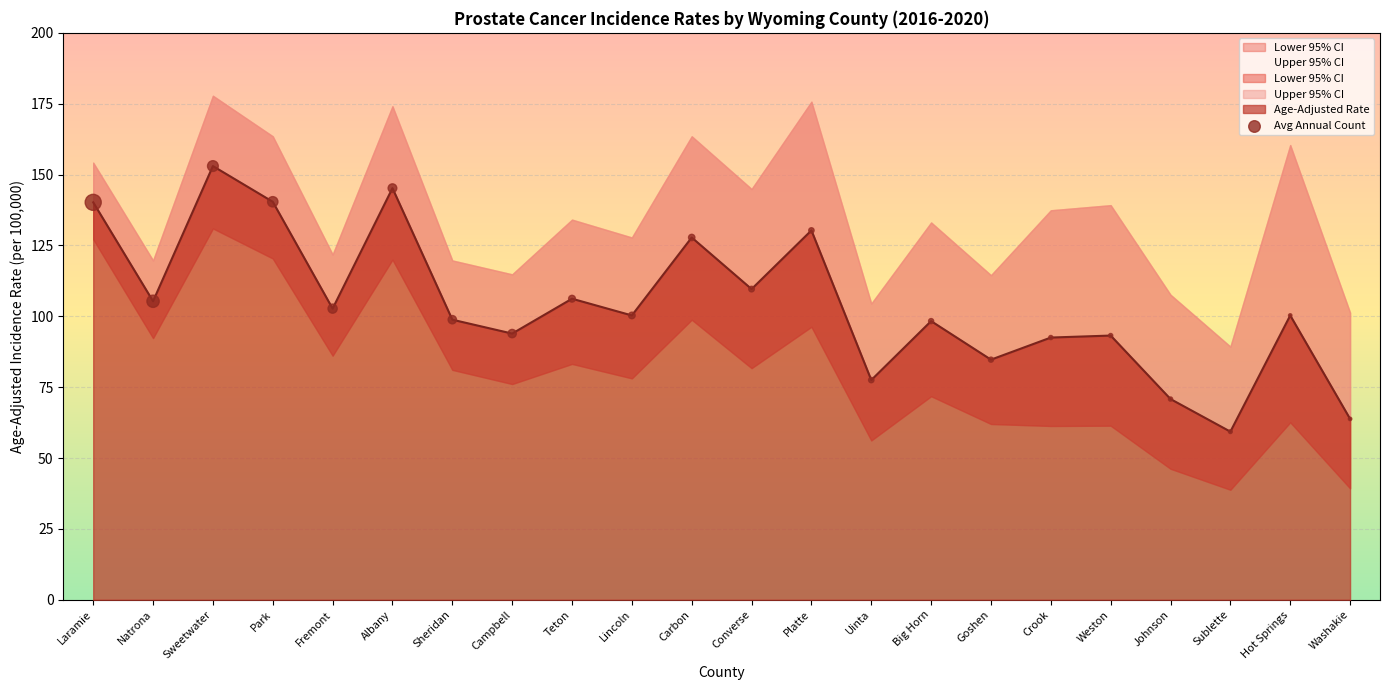

Which has a higher value, Platte or Fremont?

Platte